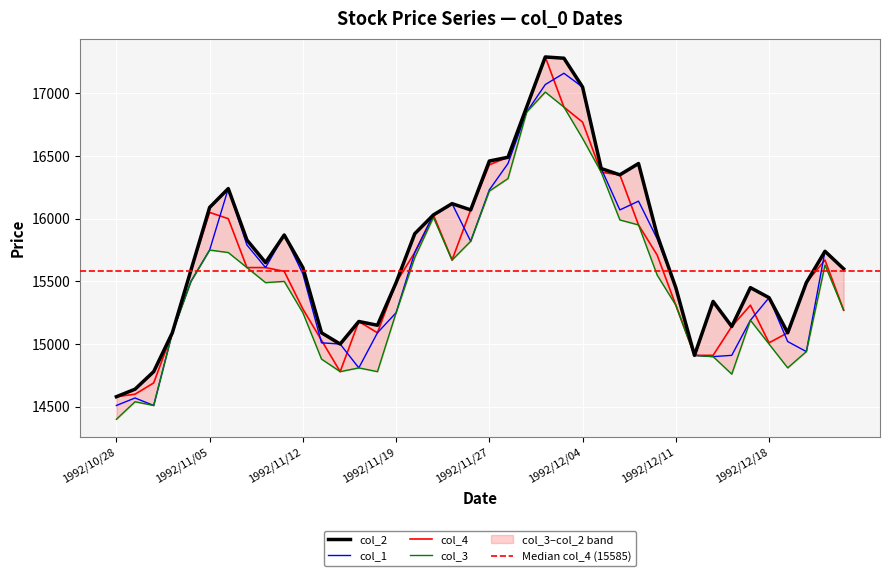

How many interior local valleys does the col_2 series have?

8